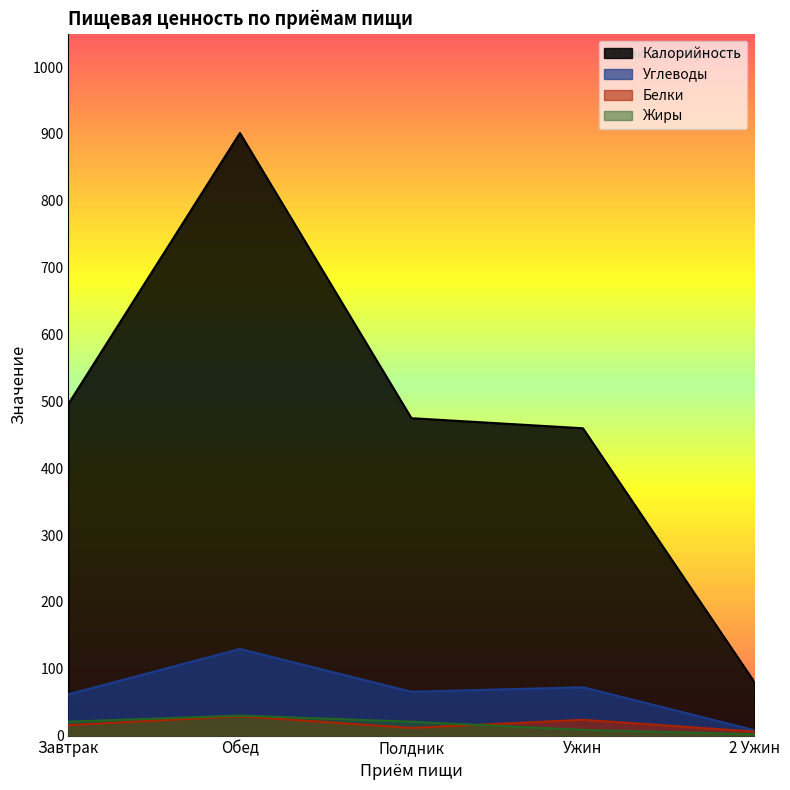

The Белки series shows 11.5 at Полдник. True or false?

True